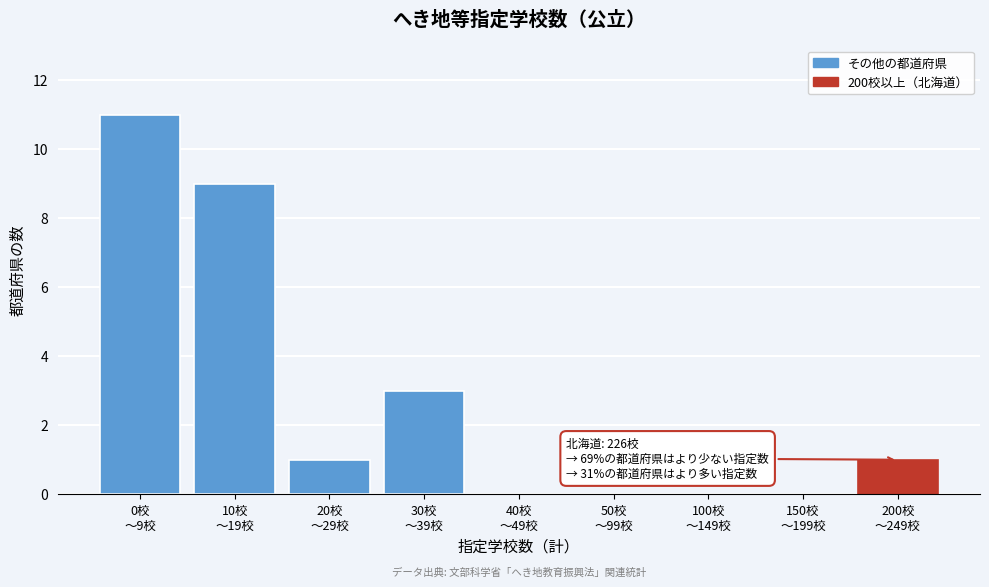

What is the maximum value shown in the chart?

11